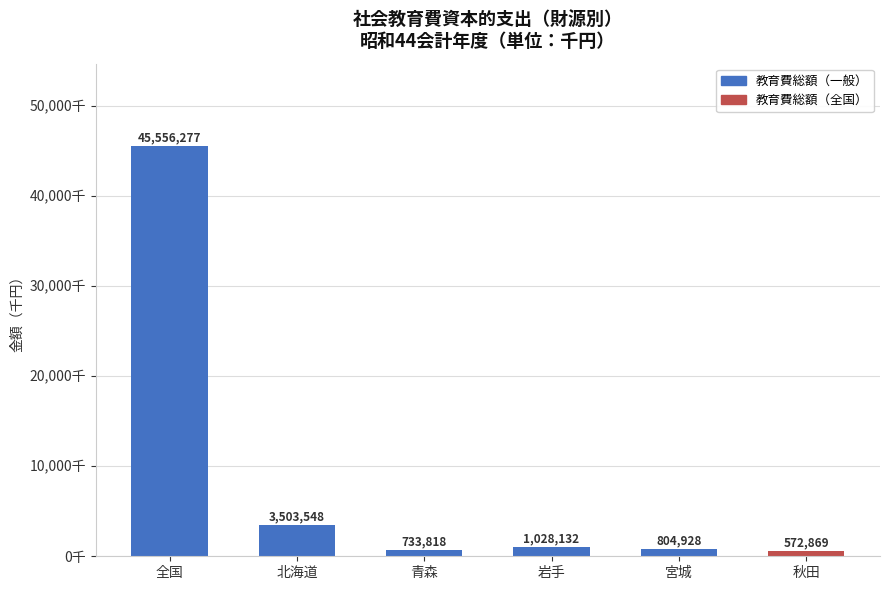

What is the minimum value for 教育費総額?

572869